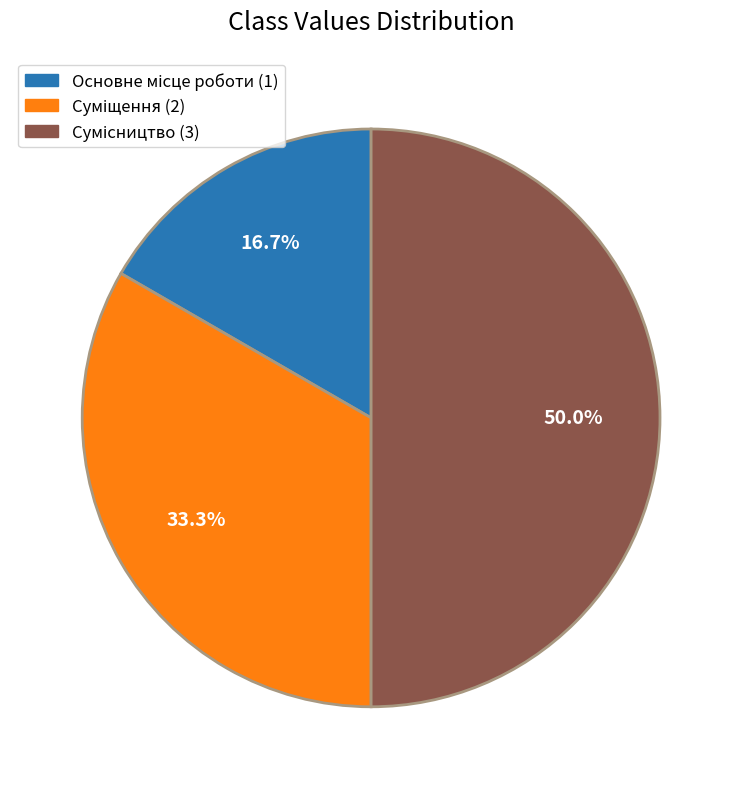

To the nearest percent, what percentage of the pie is Суміщення?

33%